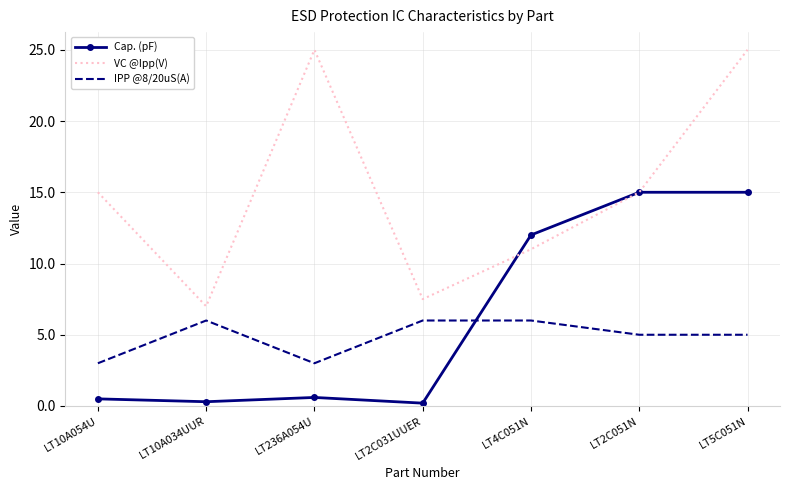

Is the value of VC @Ipp(V) at LT10A034UUR greater than the value of Cap. (pF) at LT10A054U?

Yes